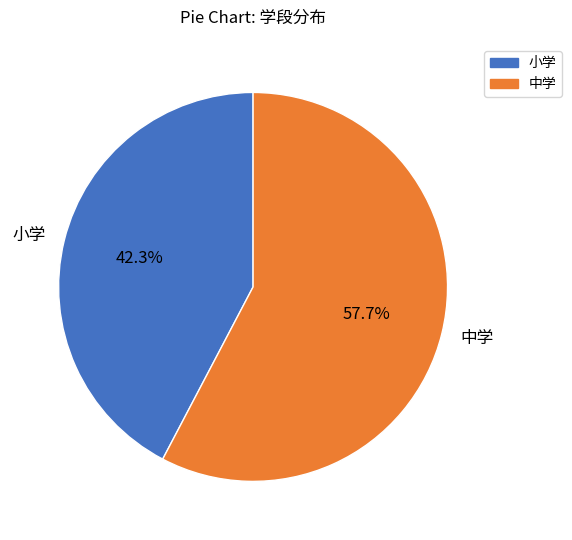

Combined, what portion of the pie is 小学 and 中学?

100.0%